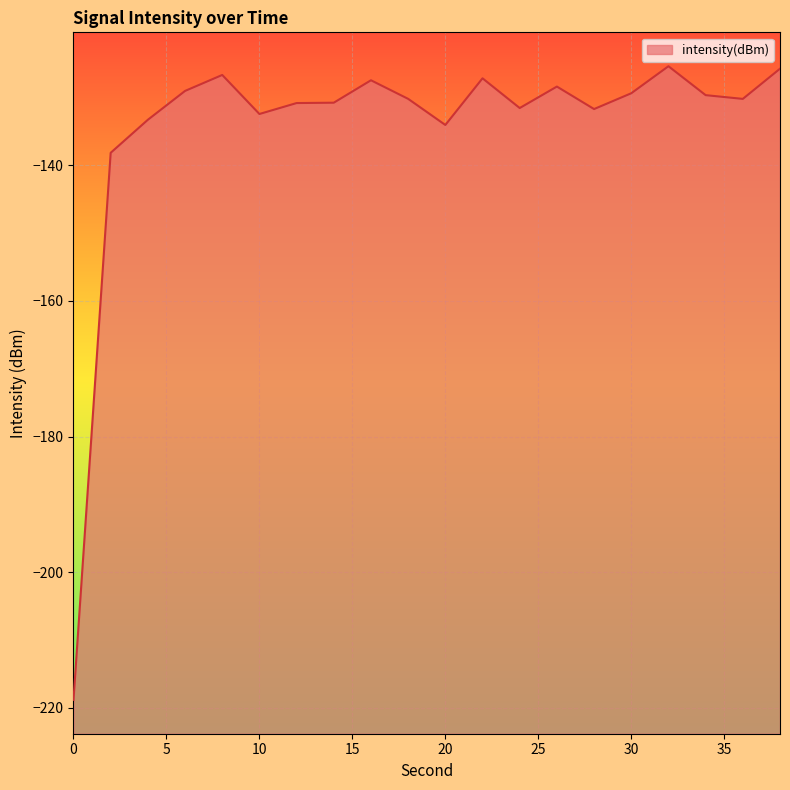

List the labels in order of value, smallest first.

0, 2, 20, 4, 10, 28, 24, 12, 14, 36, 18, 34, 30, 6, 26, 16, 22, 8, 38, 32